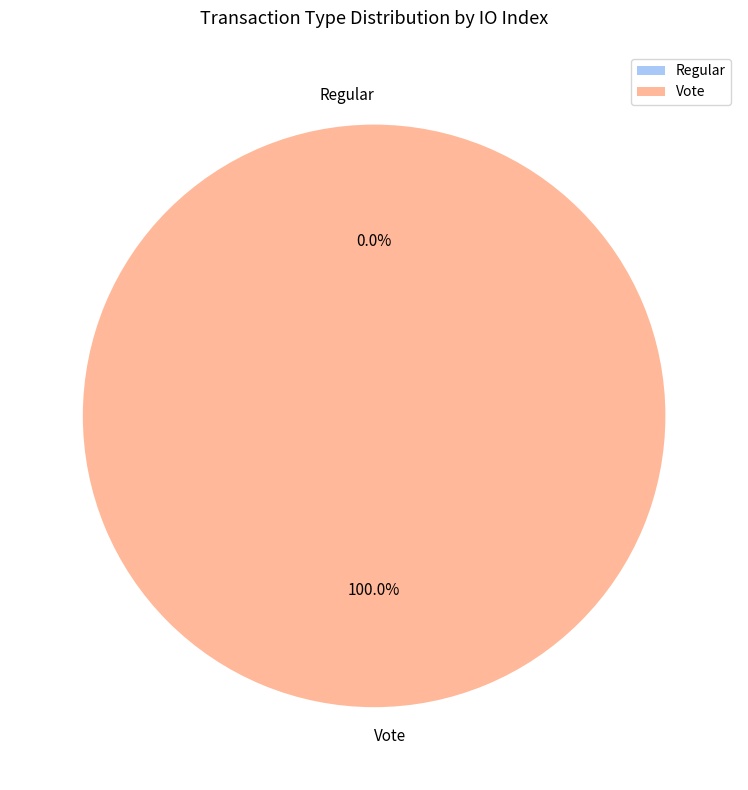

Count the number of slices in the pie.

2